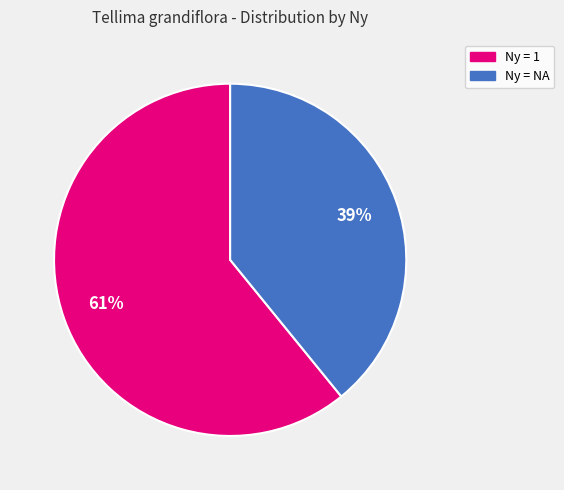

To the nearest percent, what is the combined percentage of Ny = NA and Ny = 1?

100%